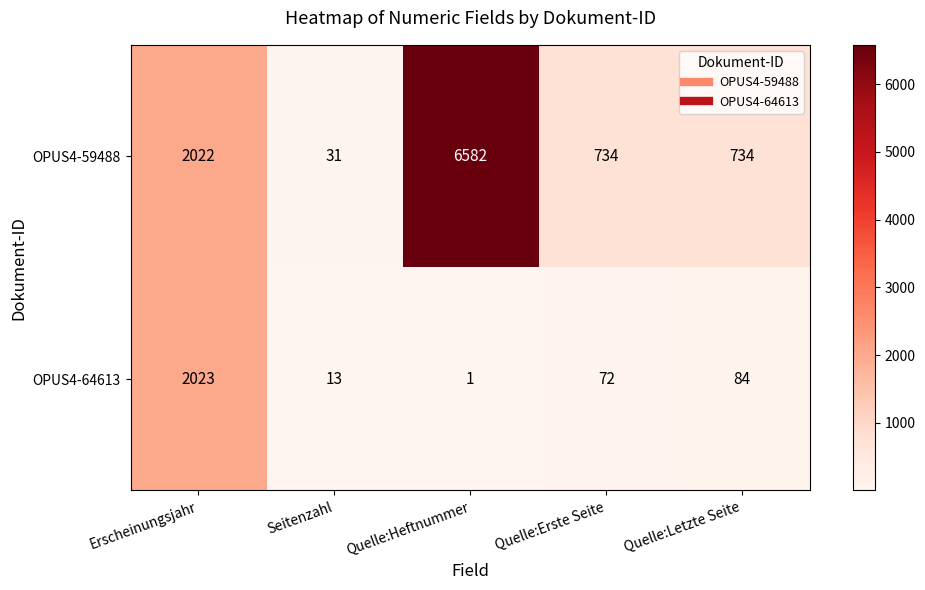

What is the maximum value shown in the chart?

6582